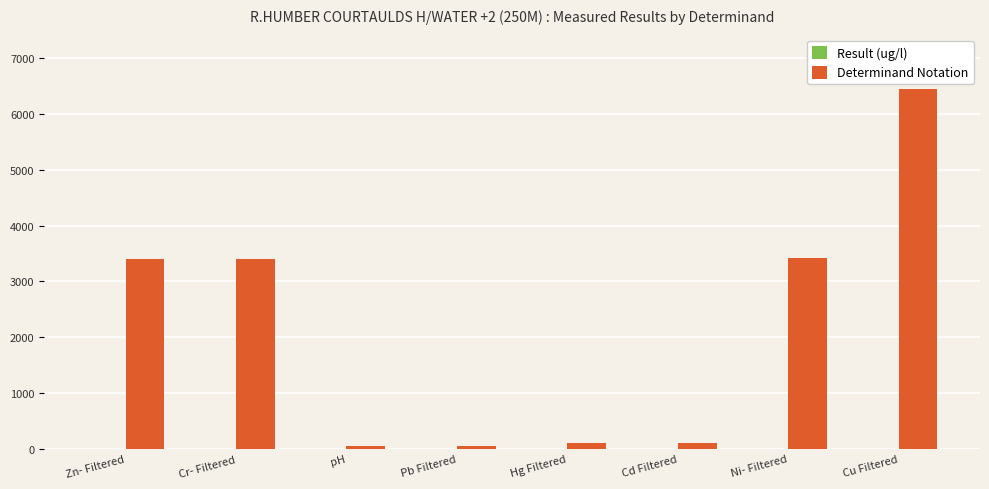

True or false: Determinand Notation has a value of 1265.1 at Zn- Filtered.

False